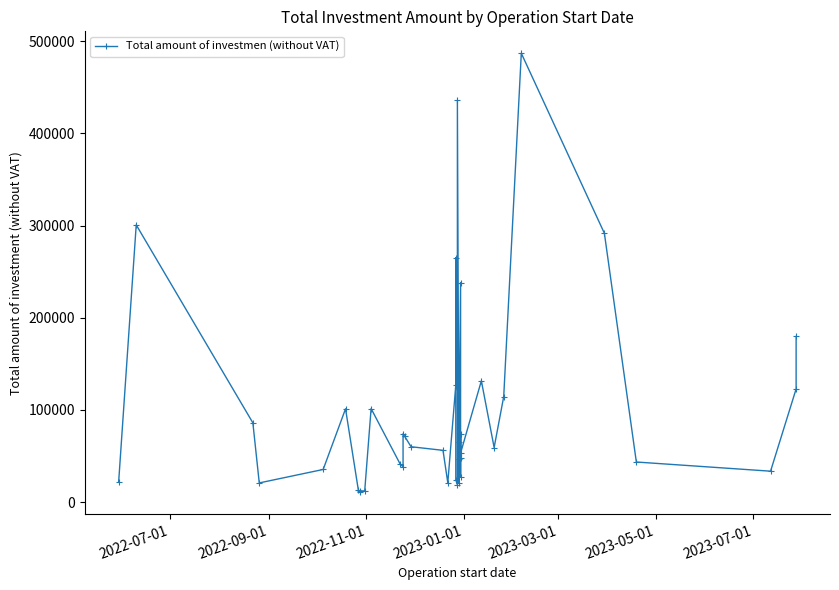

True or false: the data shows 107761.5 at 15.

False